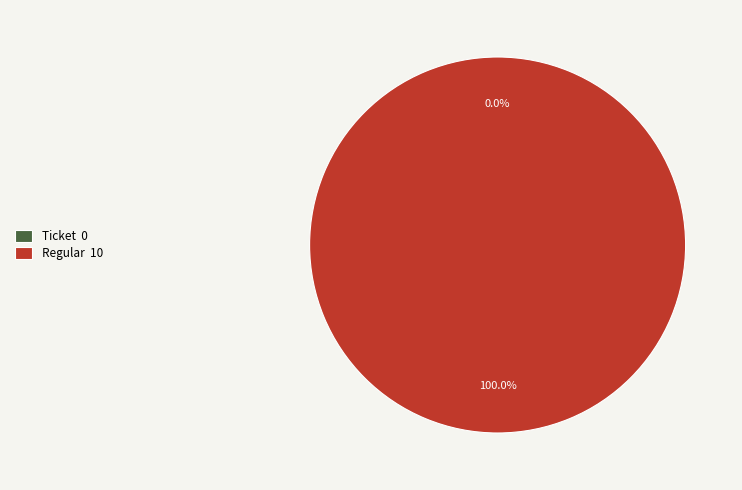

What percentage do Regular and Ticket together represent?

100.0%